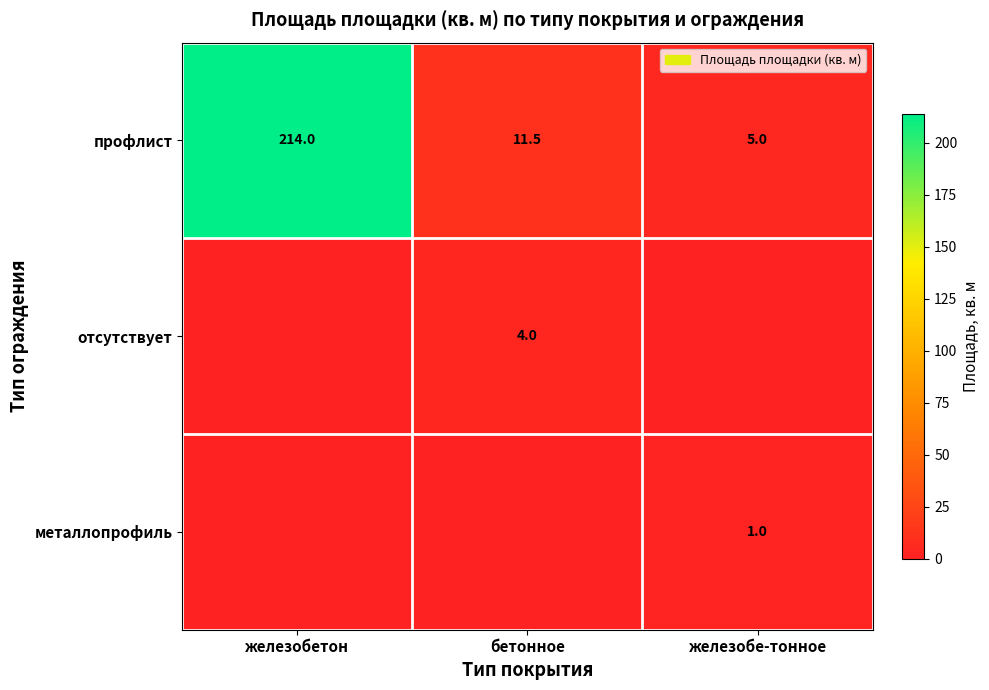

Between железобе-тонное and железобетон, which is larger?

железобетон